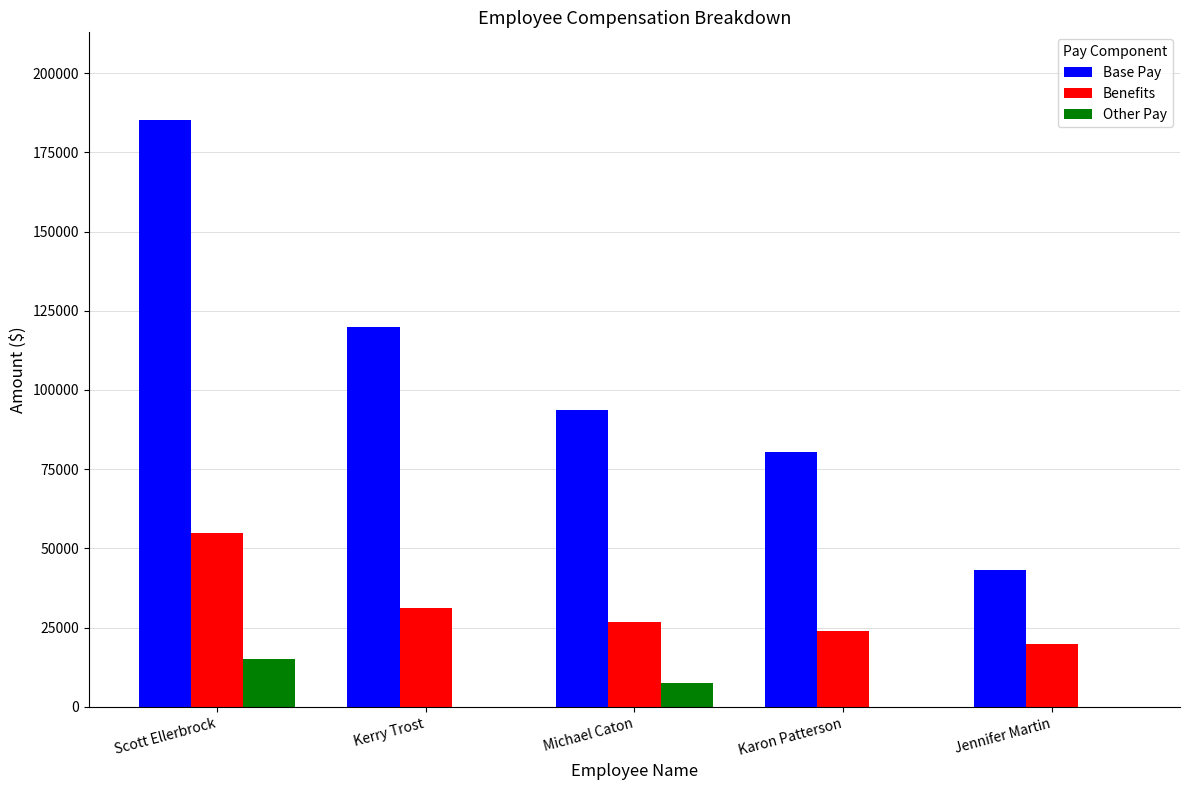

The Benefits series shows 49832 at Kerry Trost. True or false?

False